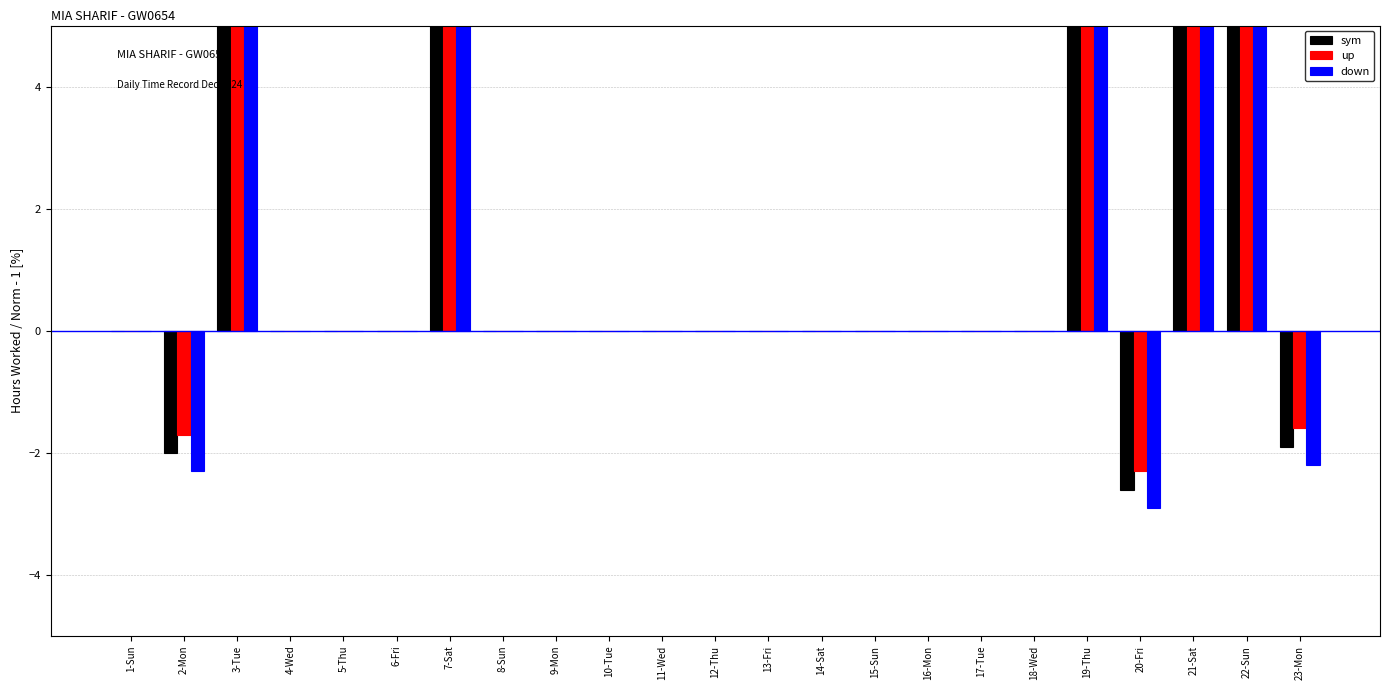

List the series in order of their peak value, highest first.

up, sym, down